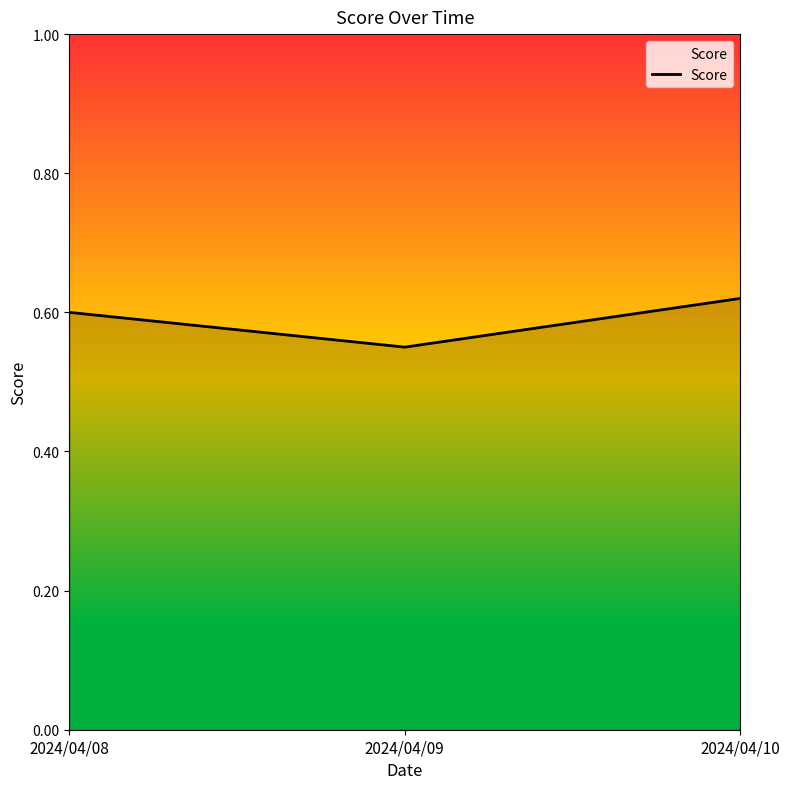

What is the change in value from 2024/04/09 to 2024/04/10?

+0.1